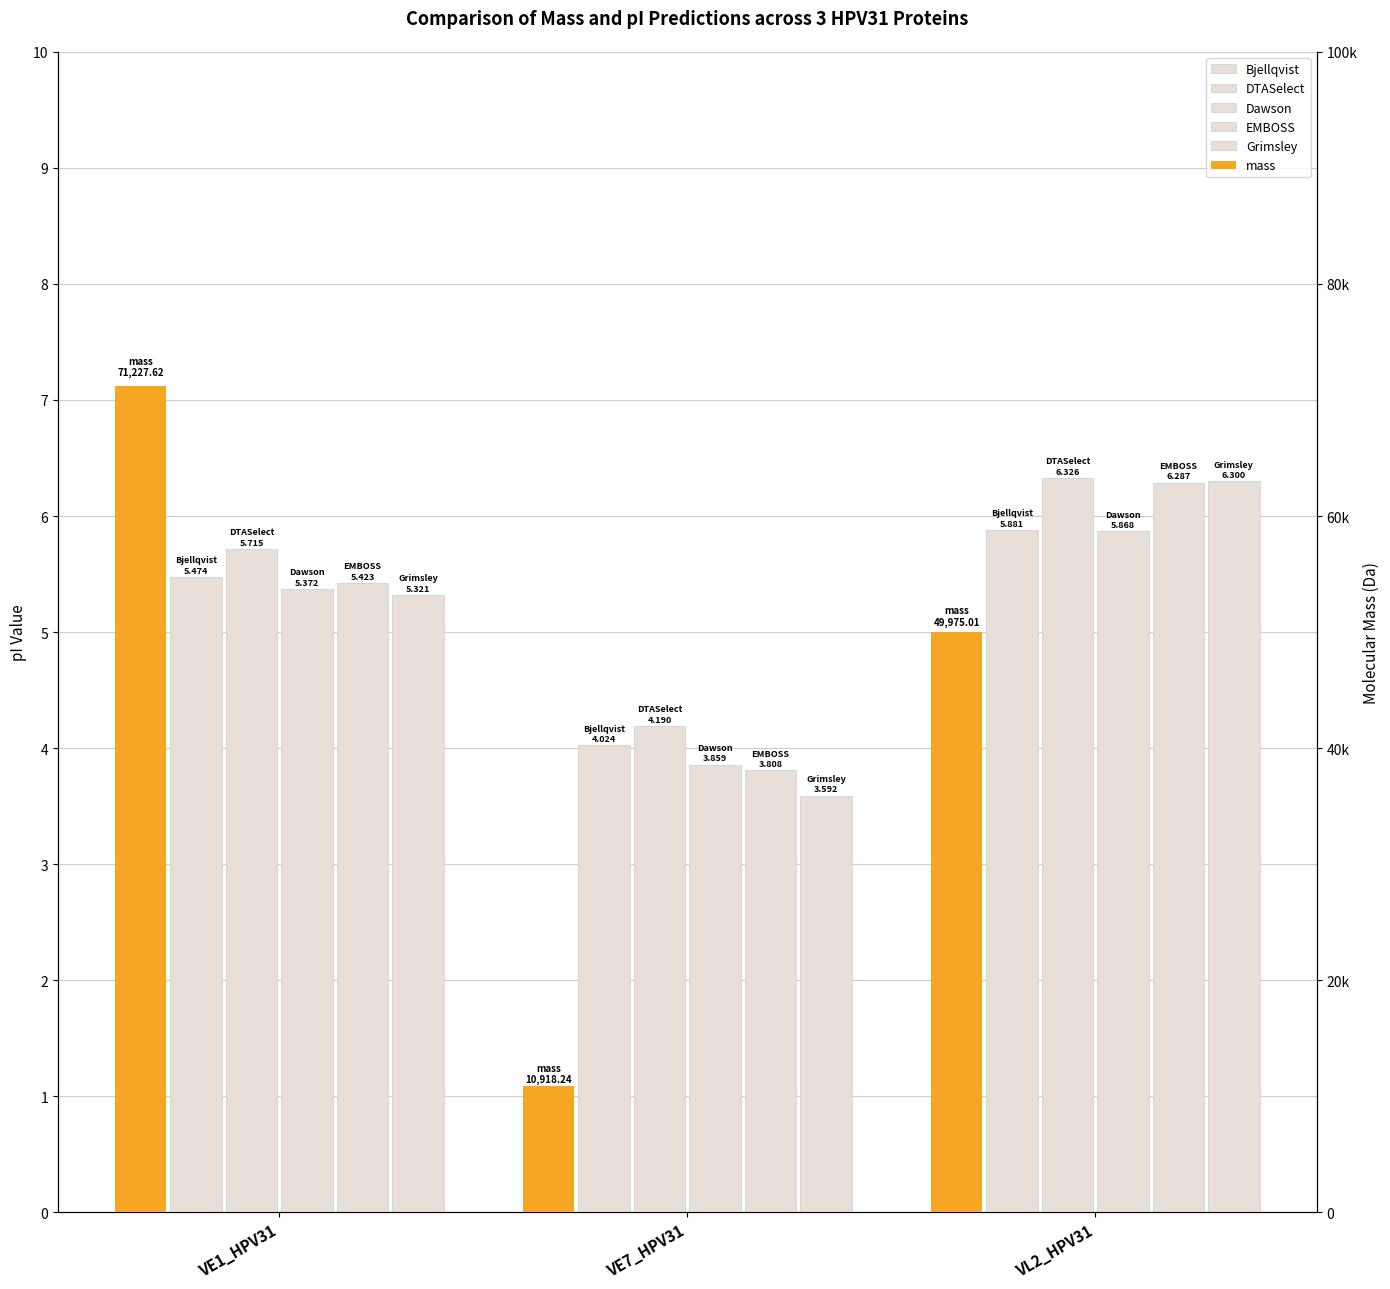

How many series are shown in this chart?

6